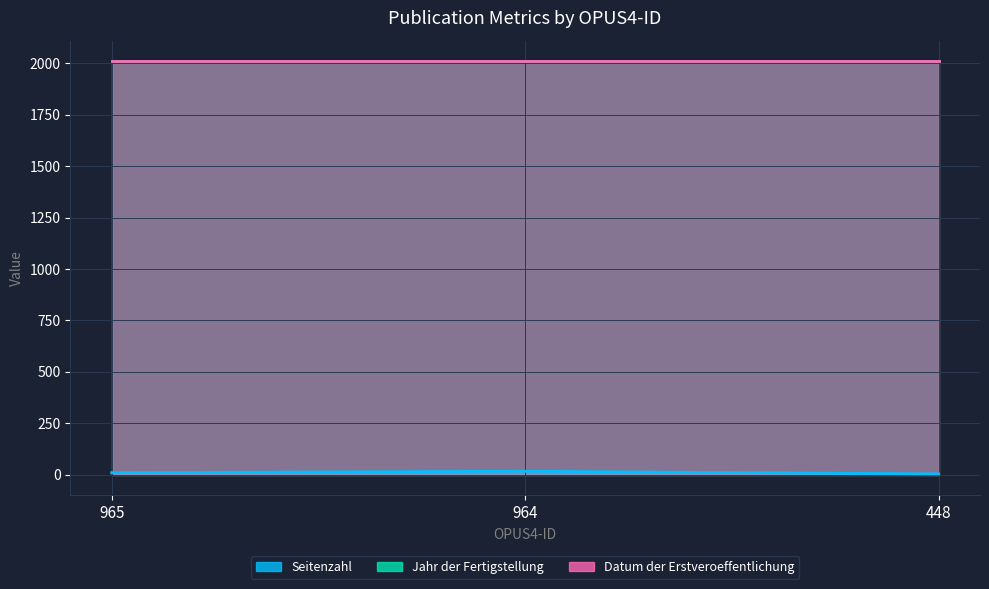

Which series has the largest total across all categories?

Jahr der Fertigstellung